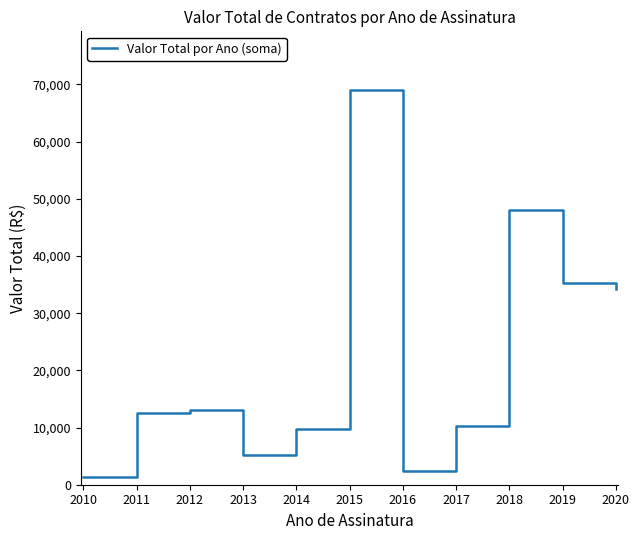

Reading left to right, what are all the values shown in this chart?

2010=1270.0	2011=12500.0	2012=13125.0	2013=5216.4	2014=9697.6	2015=68936.9	2016=2358.4	2017=10238.9	2018=48067.9	2019=35186.6	2020=34293.1